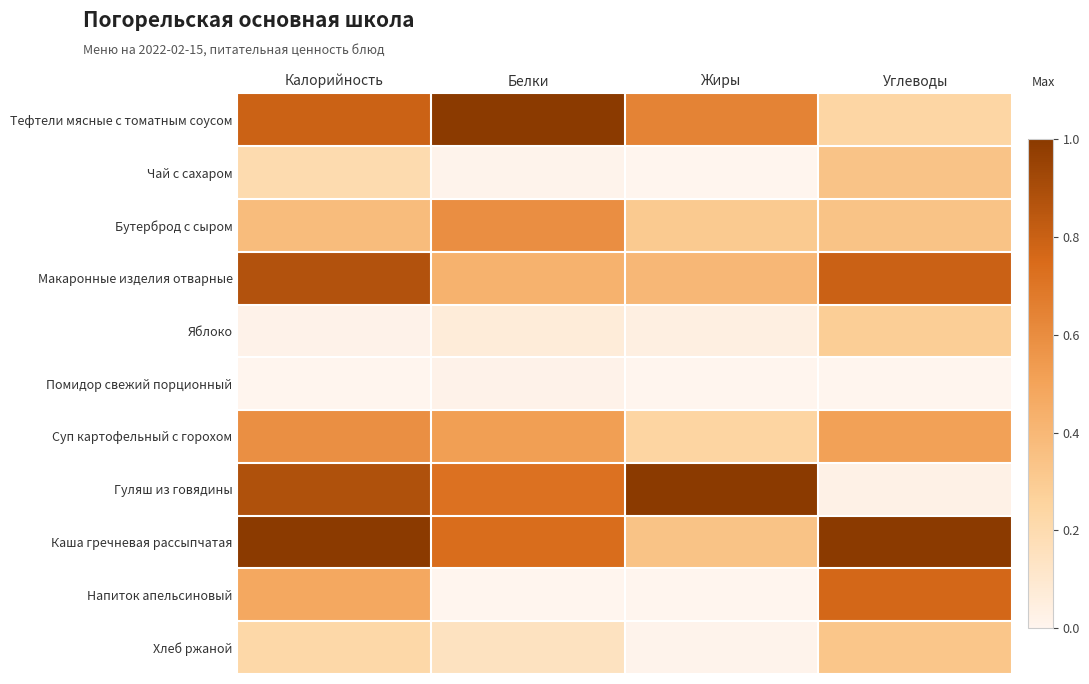

Between Белки and Углеводы, which series saw the biggest shift?

Напиток апельсиновый